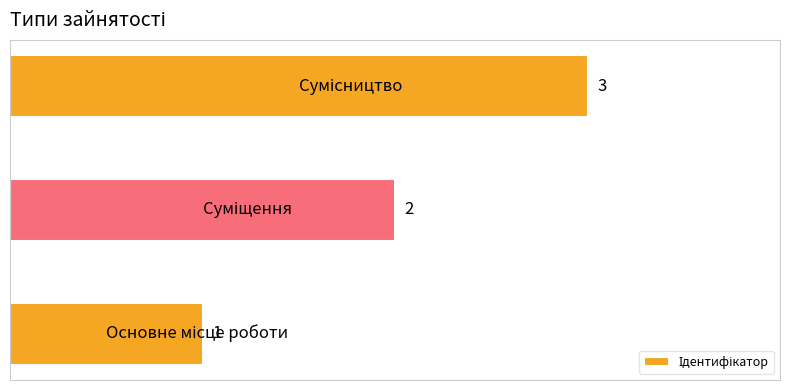

What is the average value?

2